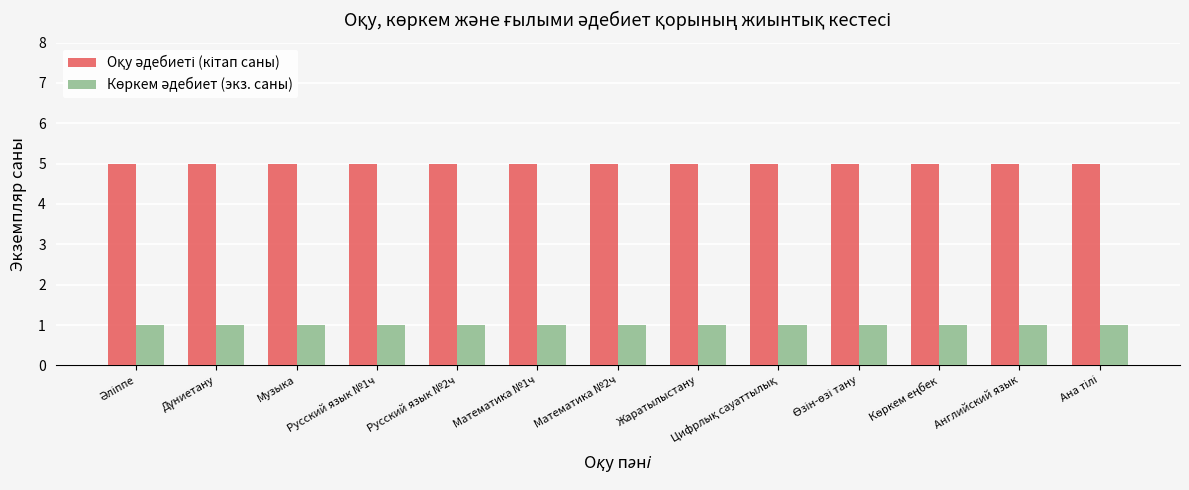

How many bars are there in total?

26